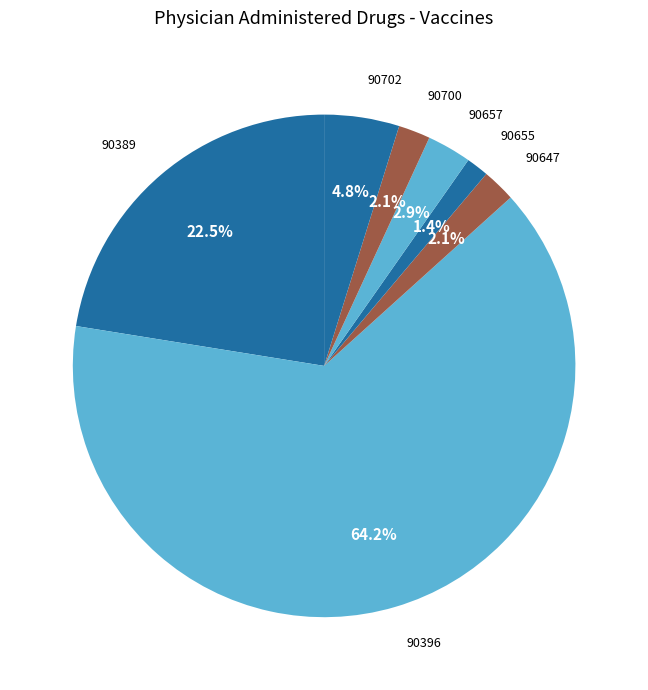

Count the number of slices in the pie.

7